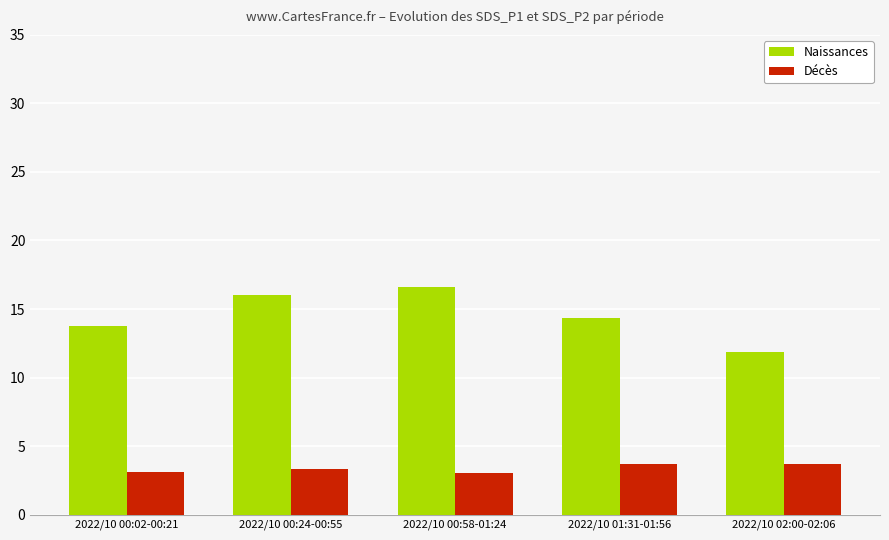

At which label does Naissances first exceed 14?

2022/10 00:24-00:55